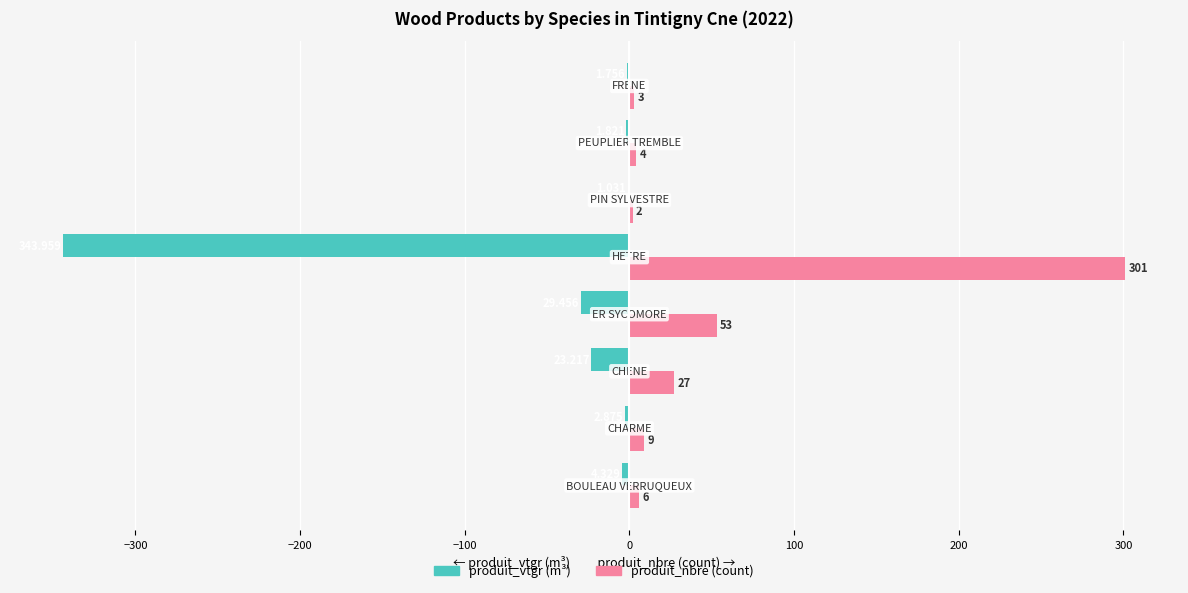

Which series has the largest total across all categories?

produit_nbre (count)